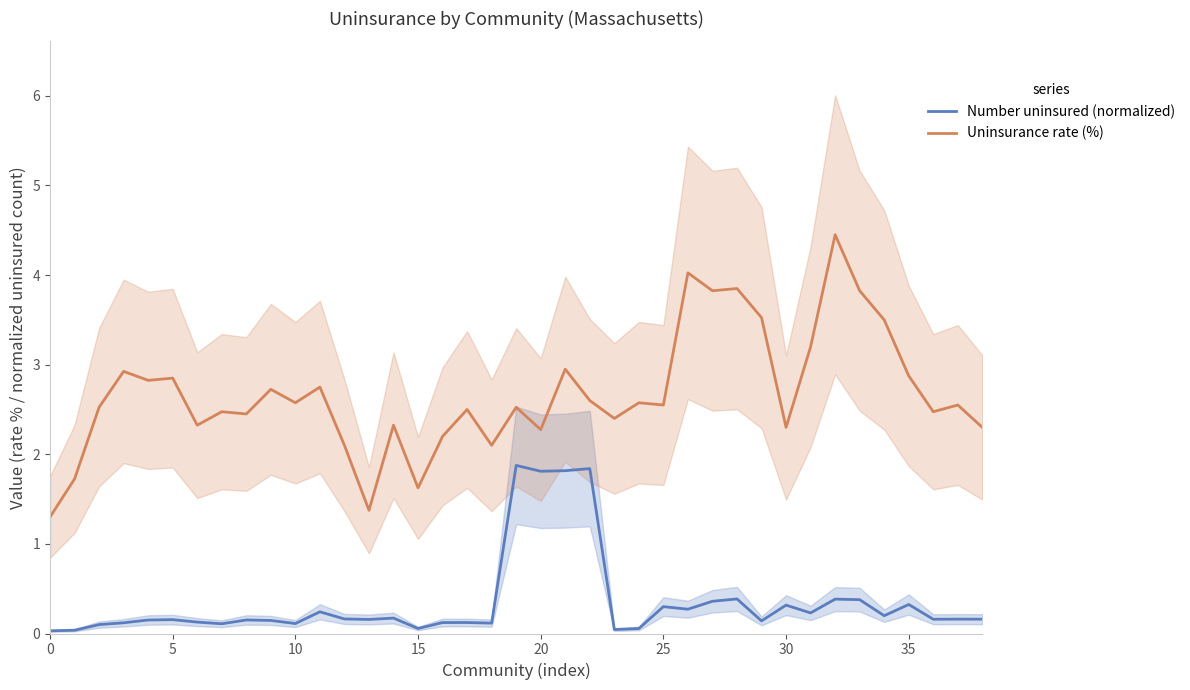

True or false: Uninsurance rate (%) has a value of 2.8 at 11.

True